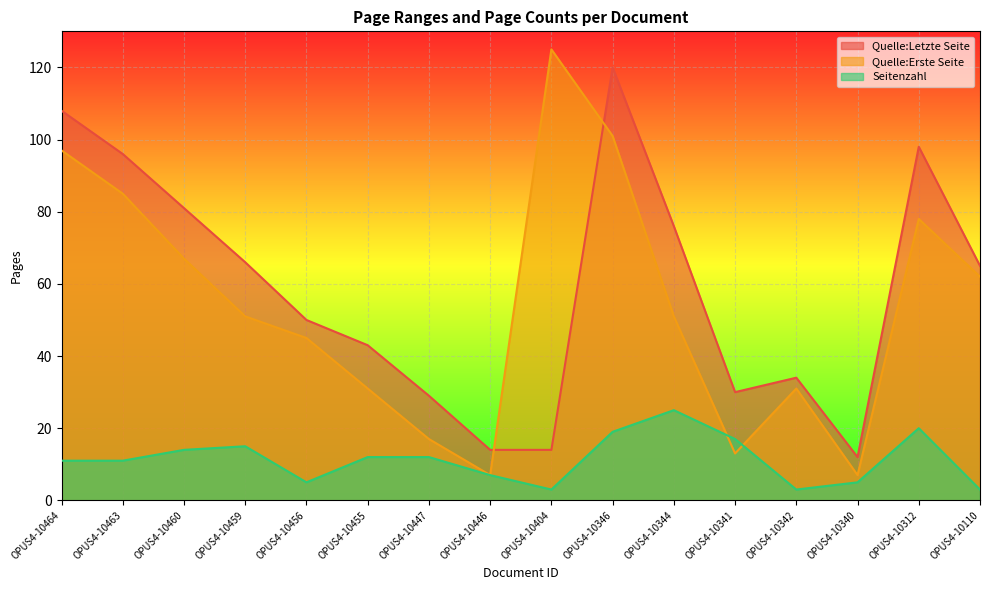

How many lines are shown in the chart?

3